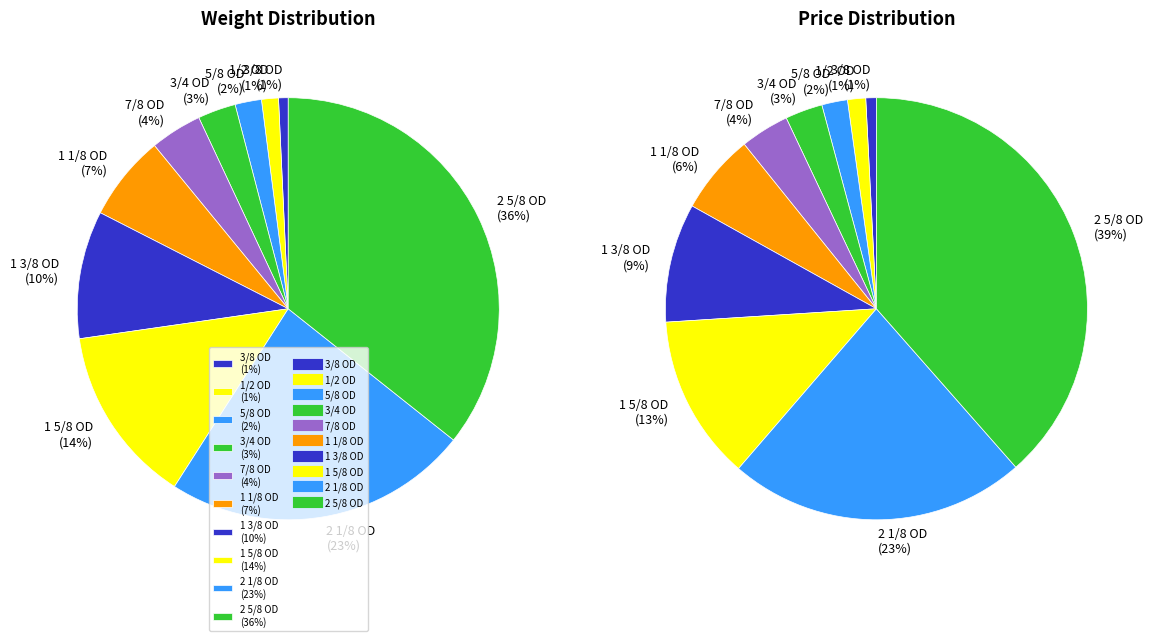

What percentage is the values_price slice, to the nearest percent?

1%